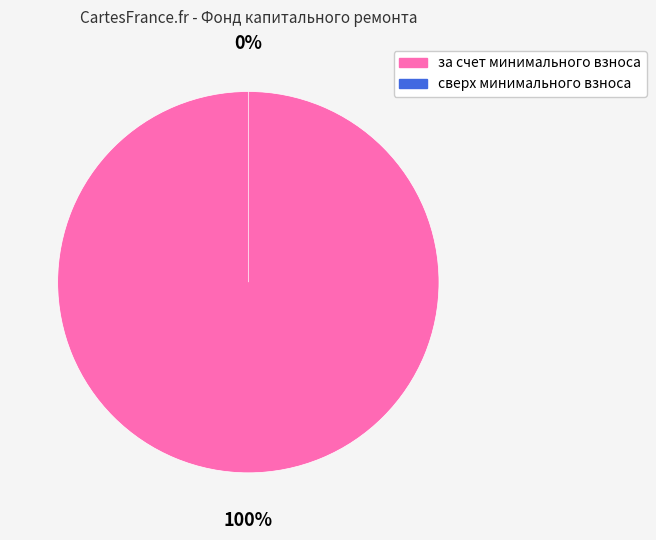

What is the majority slice?

за счет минимального взноса